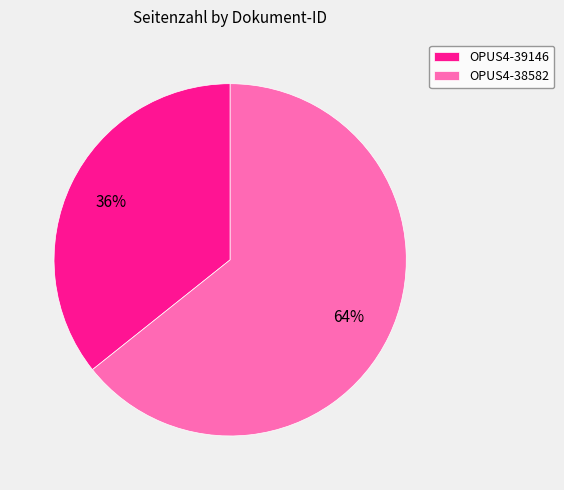

The OPUS4-39146 slice represents 29% of the pie. True or false?

False